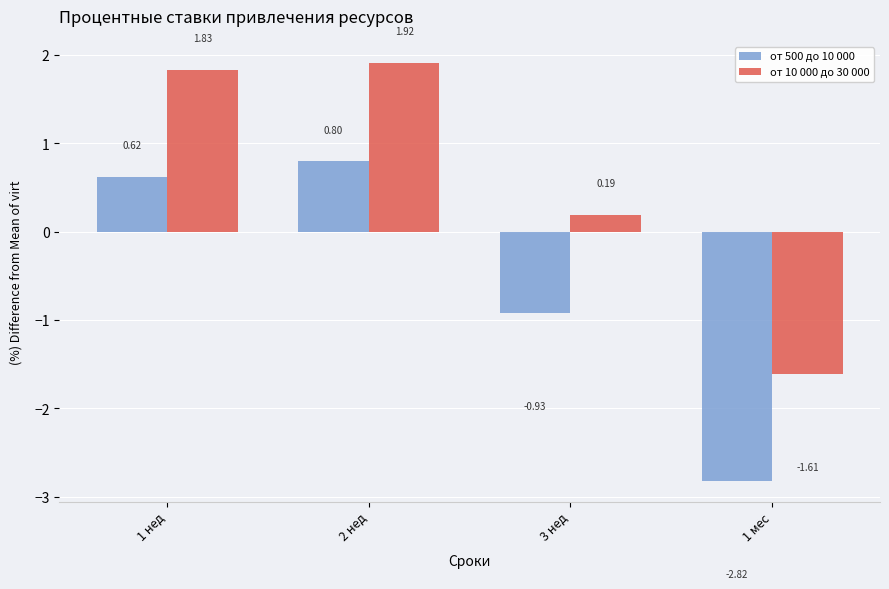

Which series has the largest range (max minus min)?

от 500 до 10 000